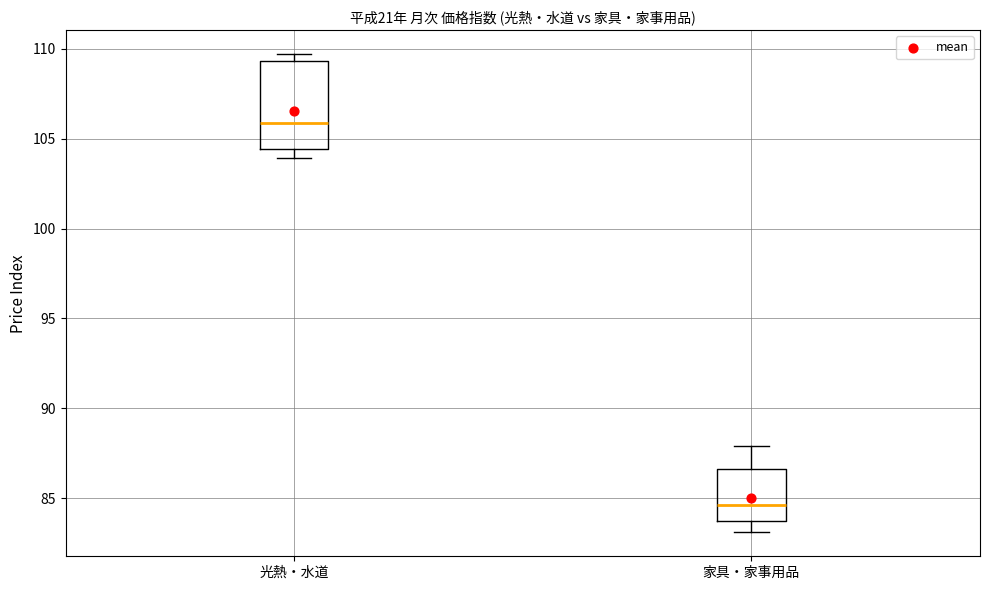

Reading left to right, read every box against the y-axis: the position of its median line, the range the box covers, and the ends of its whiskers. The values are not printed on the chart, so give them approximately, as read against the axis.

光熱・水道: median 106.0, box 104.5 to 109.5, whiskers 104.0 to 109.5 (just above the box's upper edge)
家具・家事用品: median 84.5, box 84.0 to 86.5, whiskers 83.0 to 88.0